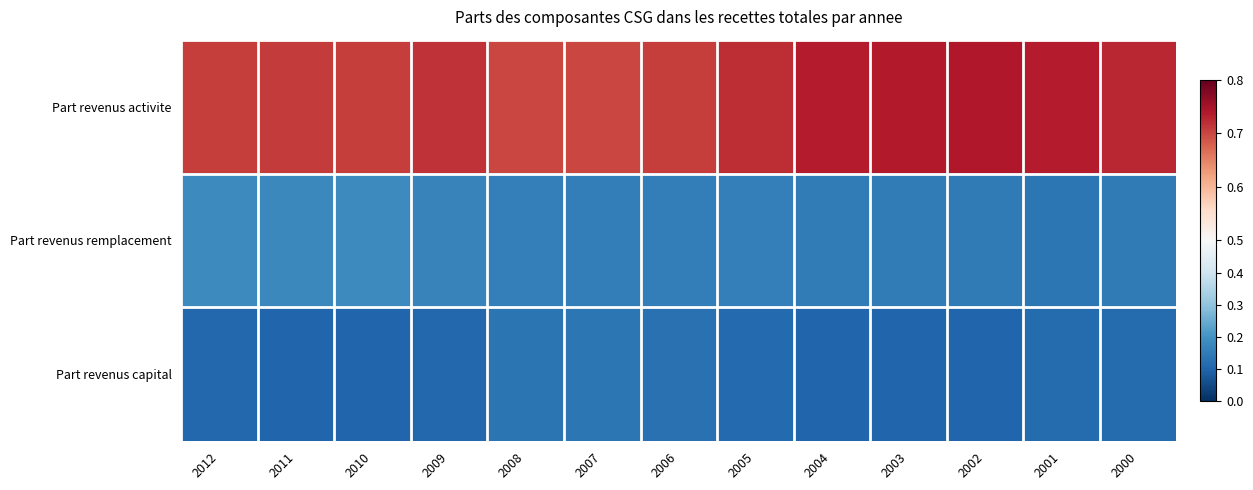

Which series has the widest spread of values?

Part revenus activite